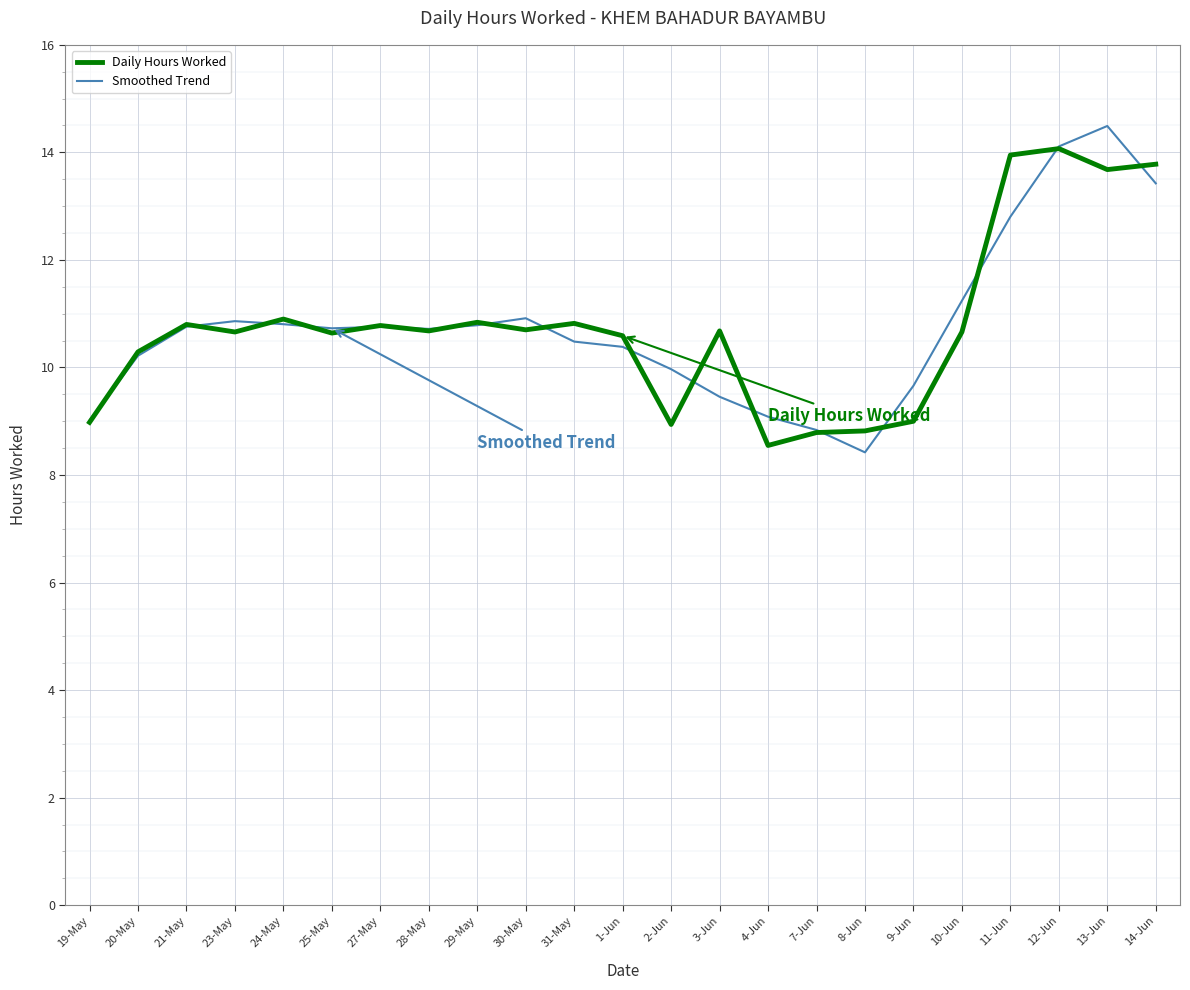

What is the total value across all series at 29-May?

21.6